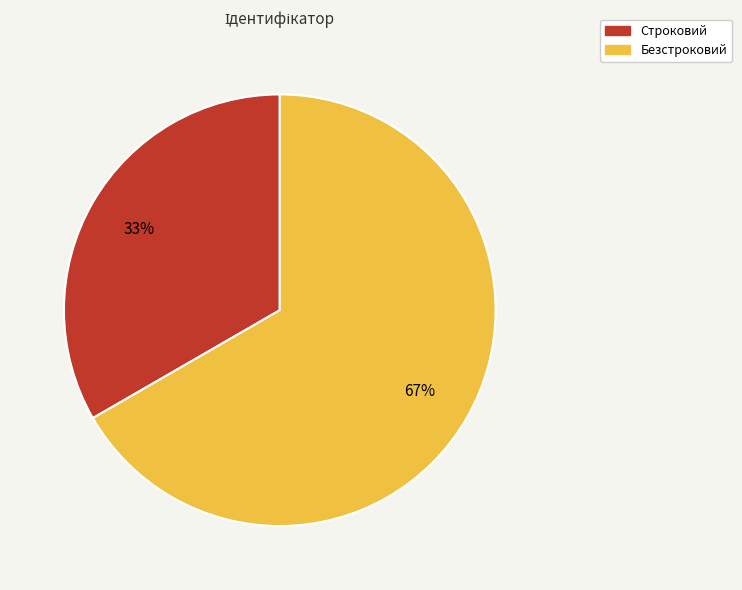

What is the ratio of the value at Безстроковий to the value at Строковий?

2.0